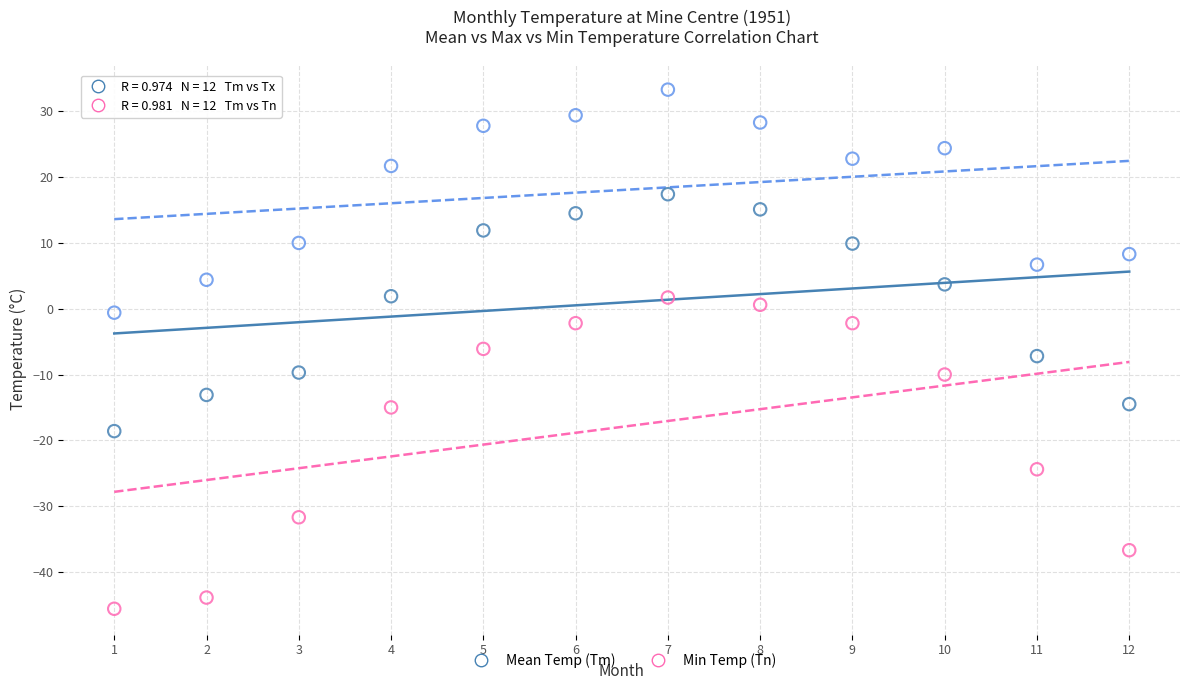

Across all data points, what is the range of Y values (max minus min)?

78.9